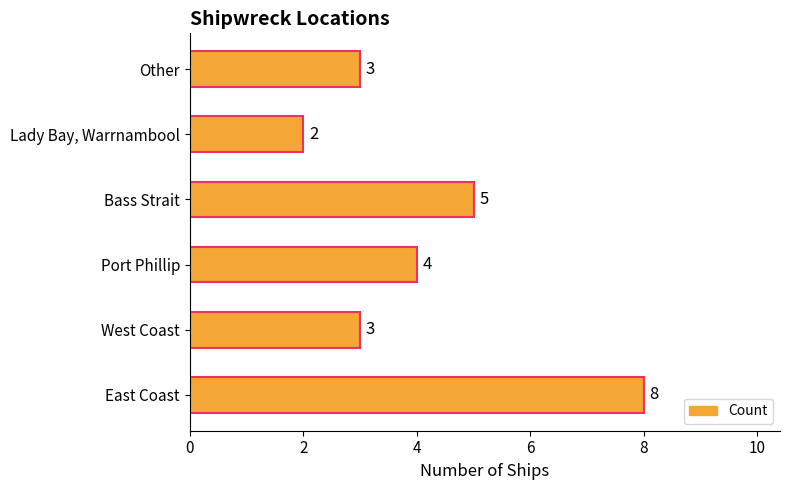

At which label is the value closest to 5?

Bass Strait